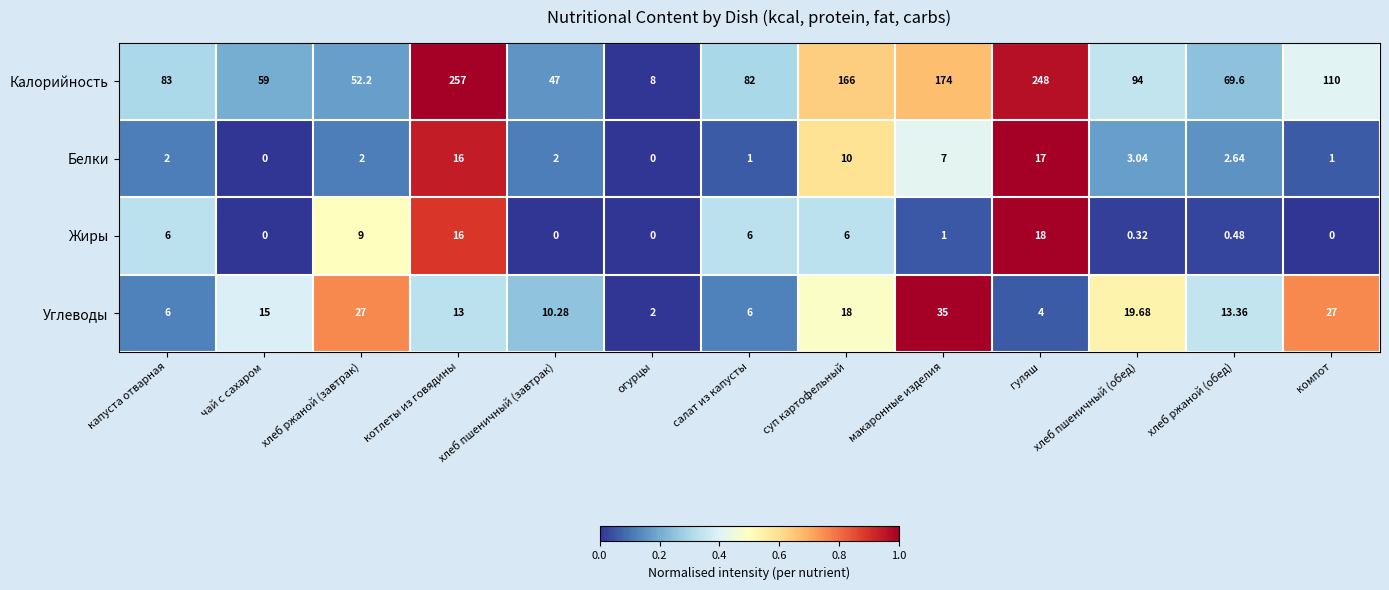

Which series has the widest spread of values?

Калорийность